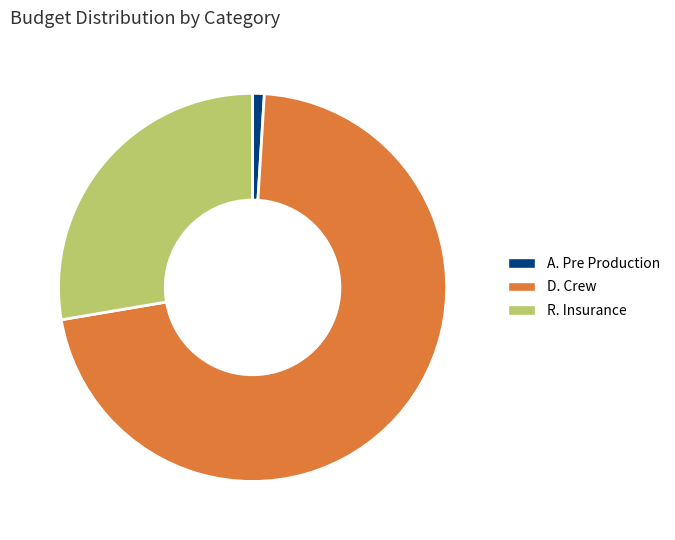

Is the sum of D. Crew and R. Insurance greater than half?

Yes